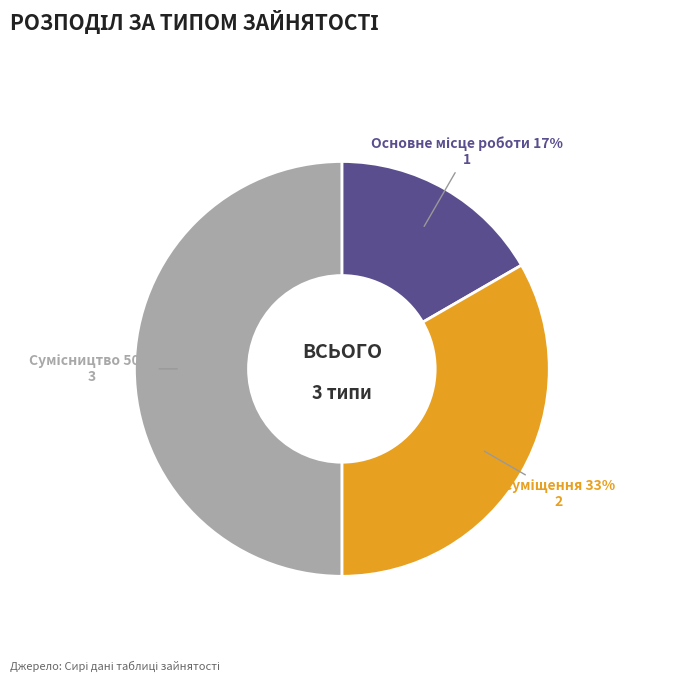

To the nearest percent, what is the average slice percentage?

33%